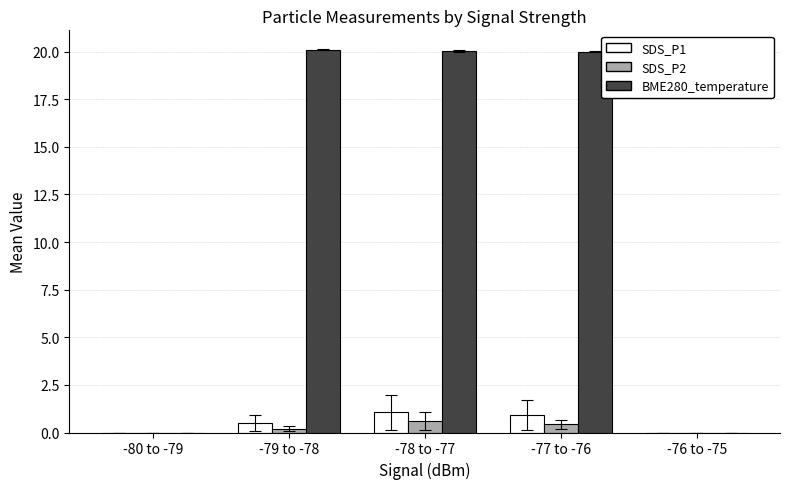

What is the sum of the SDS_P2 values at -76 to -75 and -78 to -77?

0.6